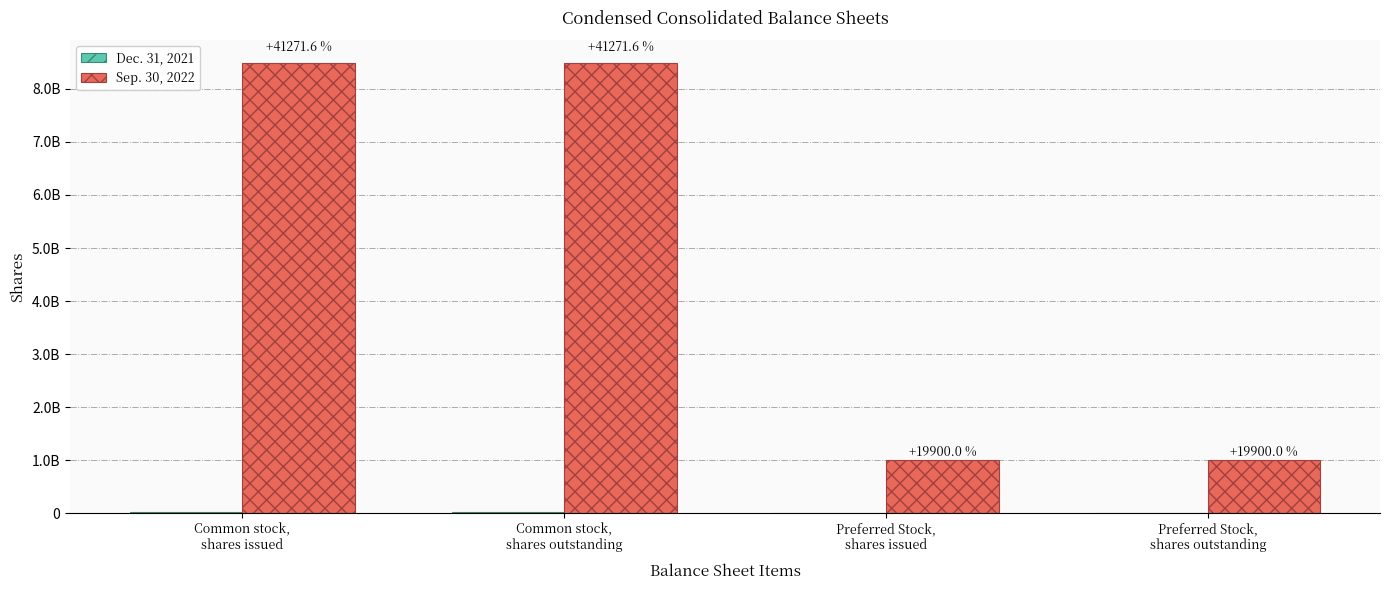

Are the bars grouped side by side (vs. stacked)?

Yes